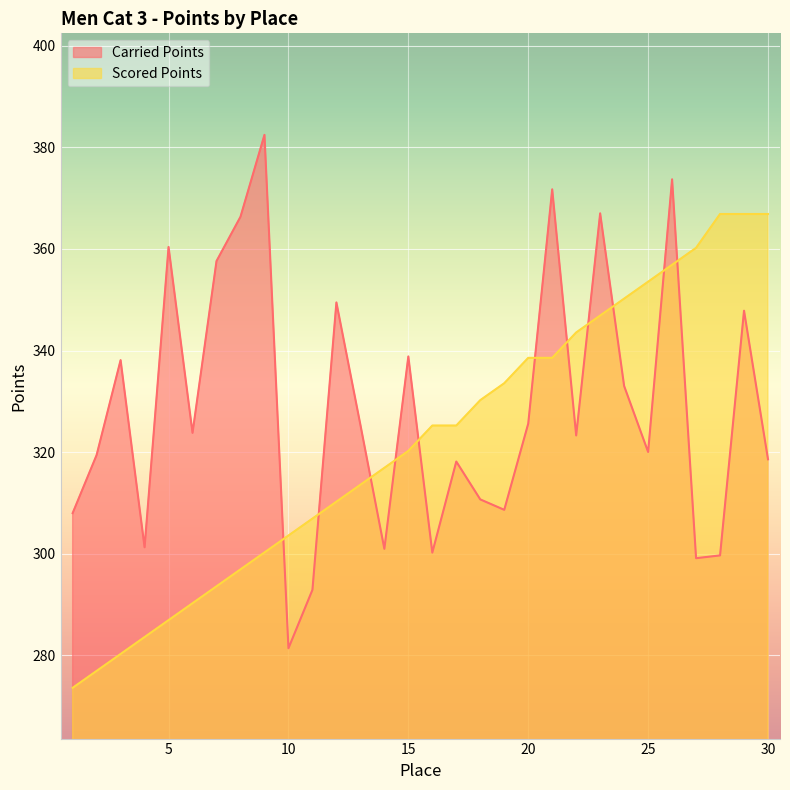

What are all the series names shown in the legend?

Carried Points, Scored Points